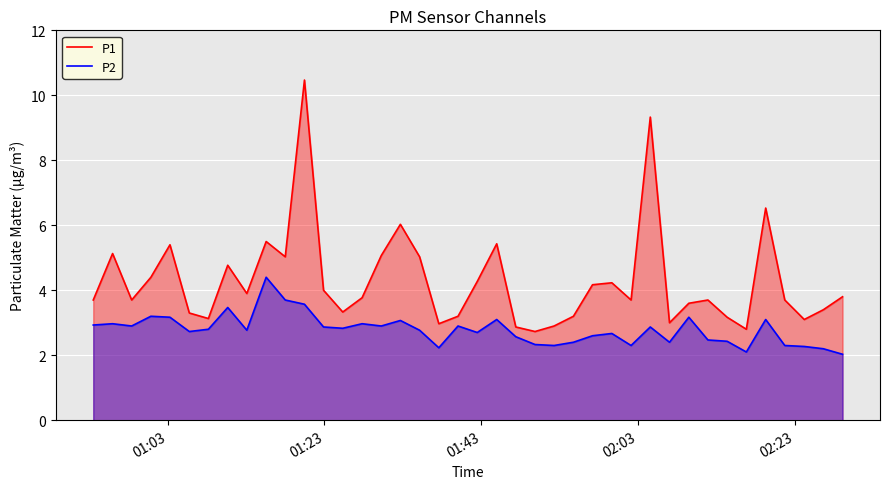

List the series in order of their overall mean, highest first.

P1, P2